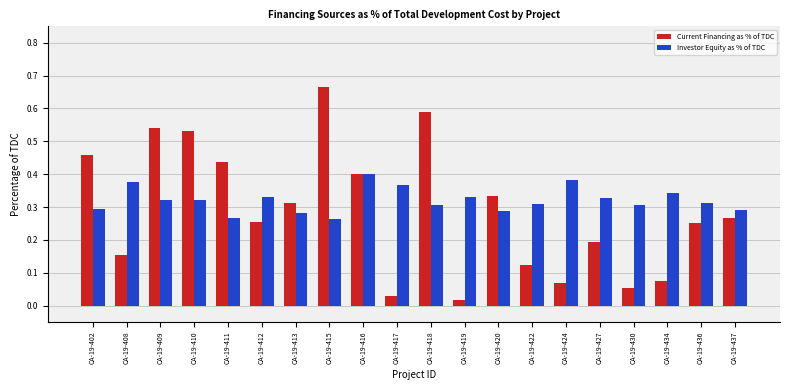

Which series has the widest spread of values?

Current Financing as % of TDC